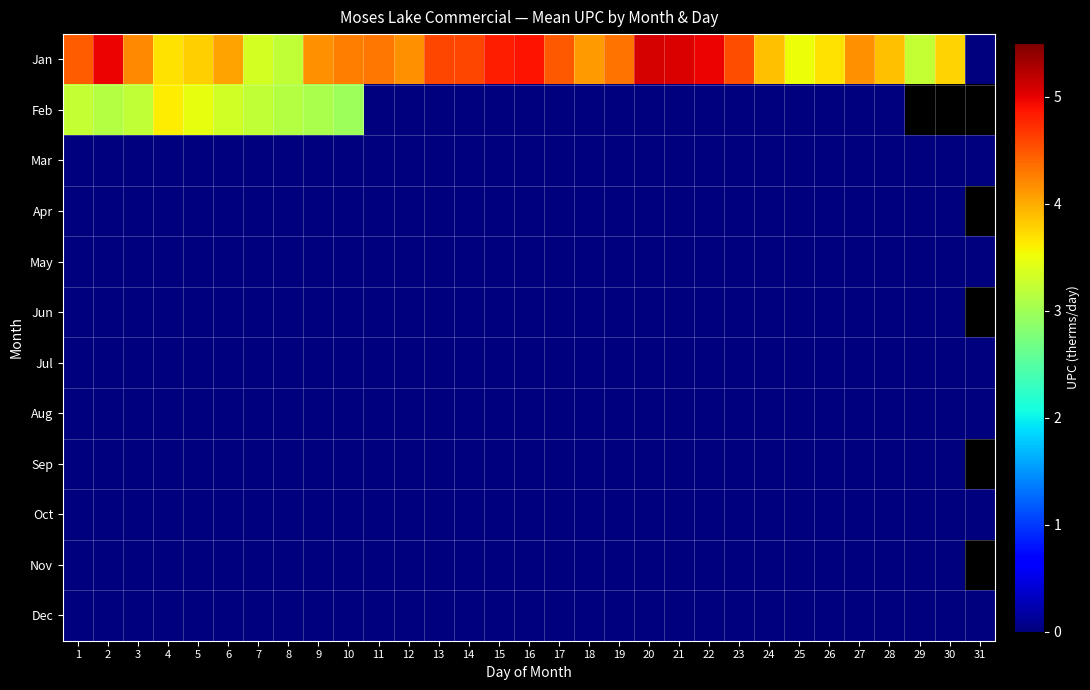

At which label does Aug reach its peak?

1